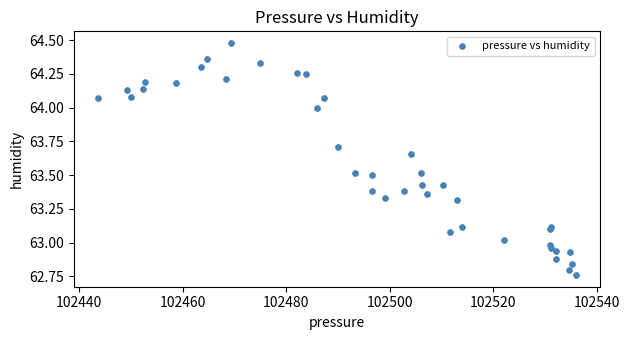

What is the range of X values (max minus min)?

92.4